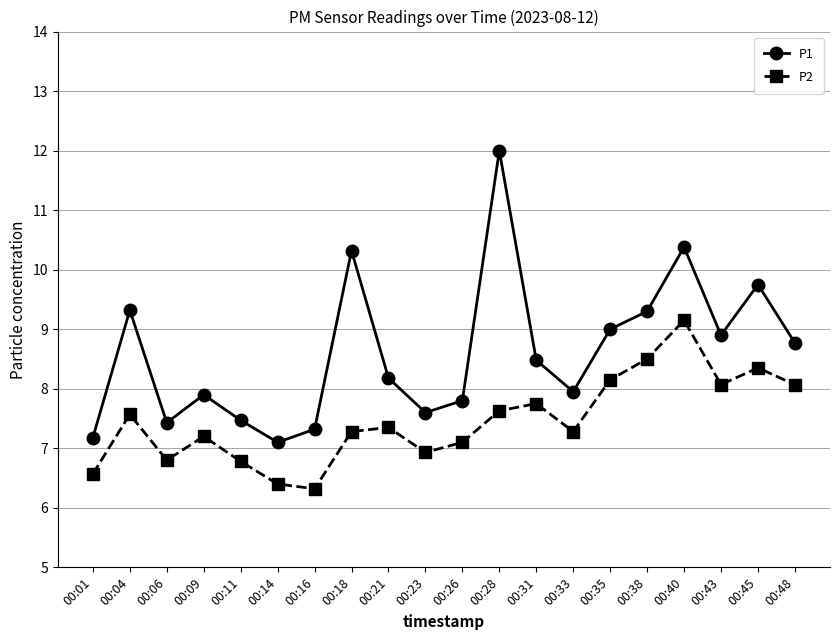

True or false: P2 has more than 0 interior local peaks.

True